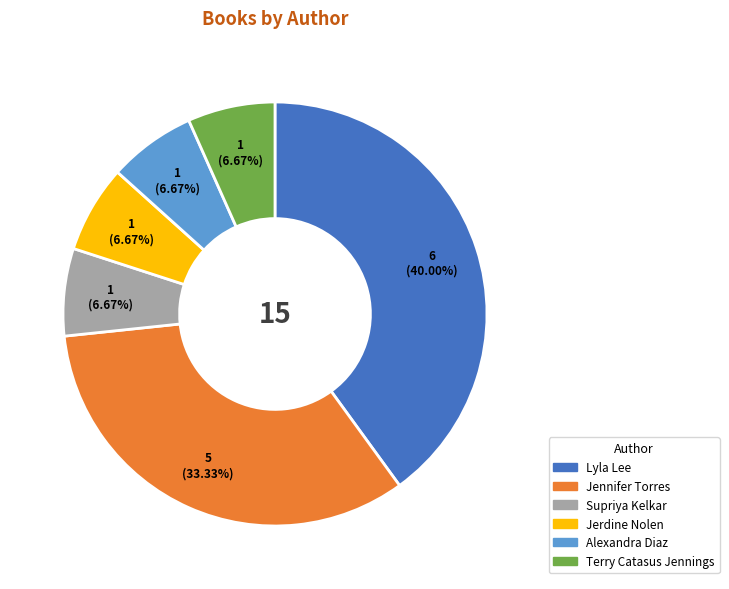

Does any single category account for the majority?

No